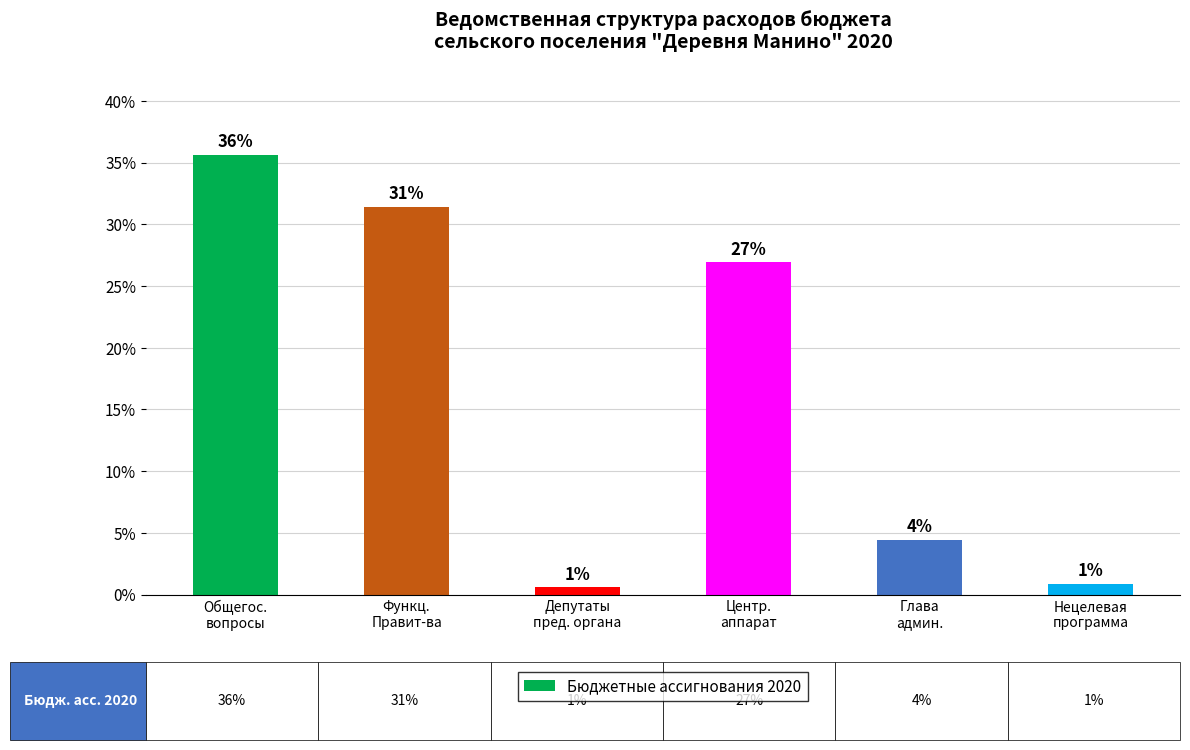

Are the bars horizontal?

No